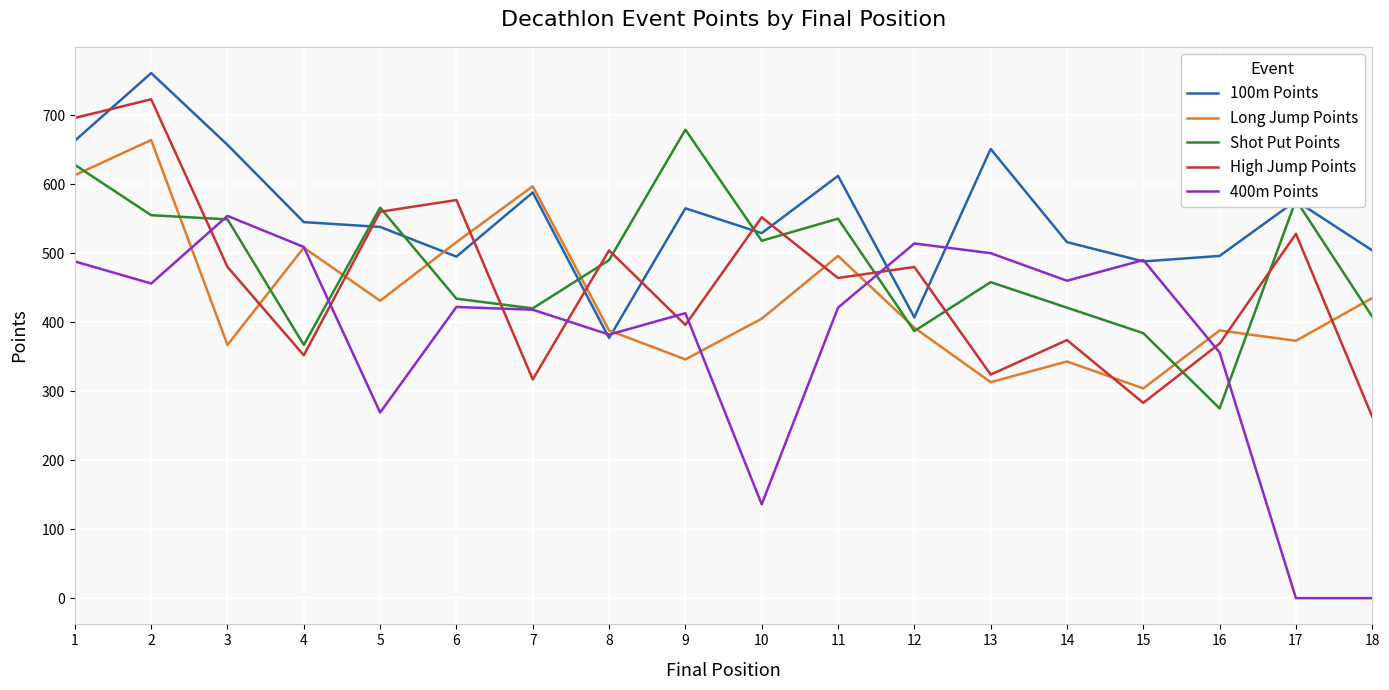

What is the spread (max minus min) of values at 1?

208